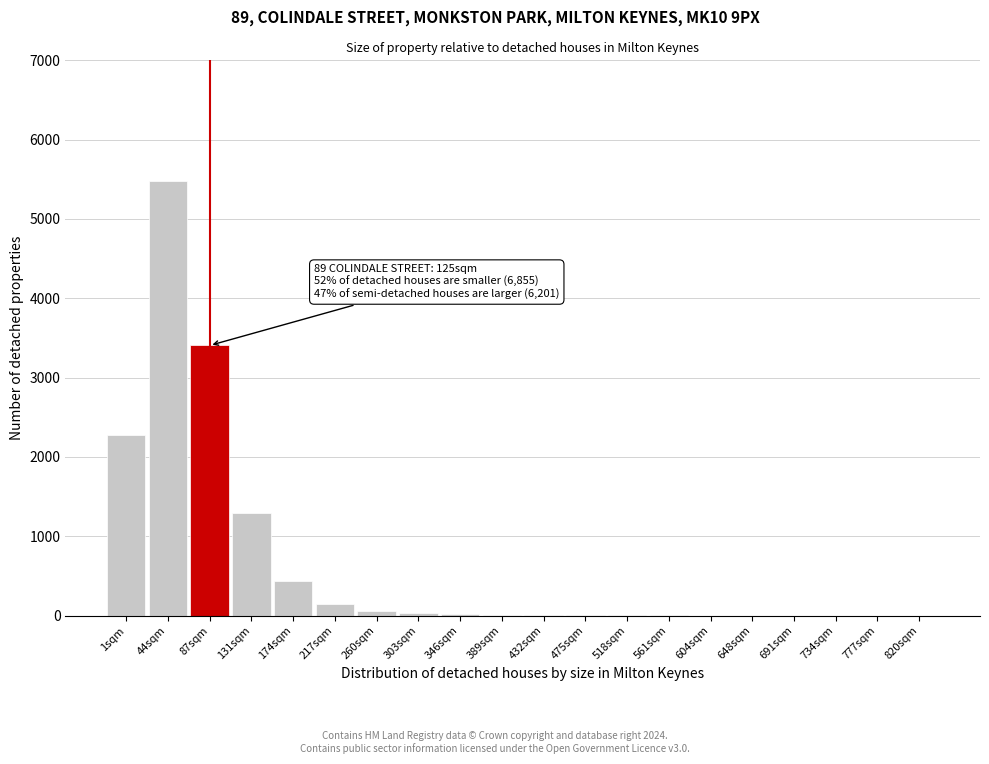

What is the change in value from 174sqm to 217sqm?

-287